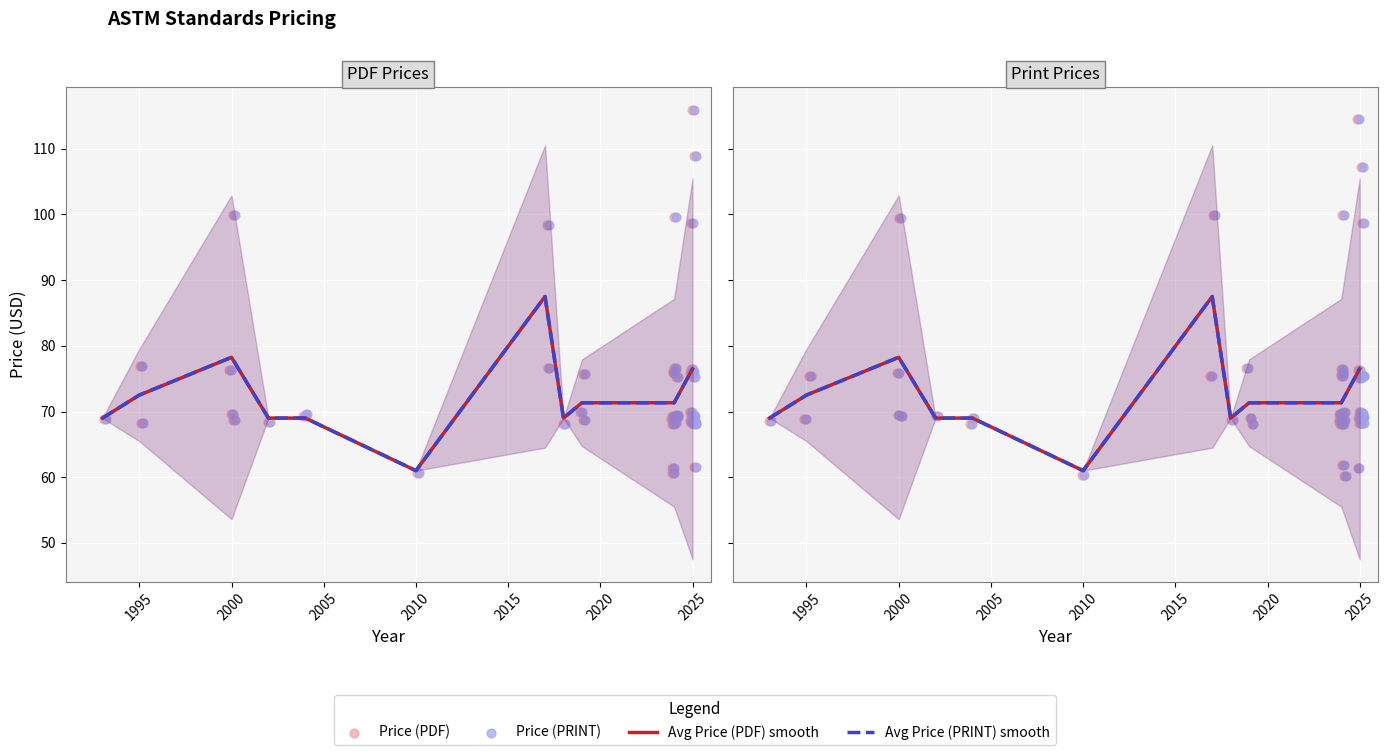

What is the total value across all series at 2020?

175.0